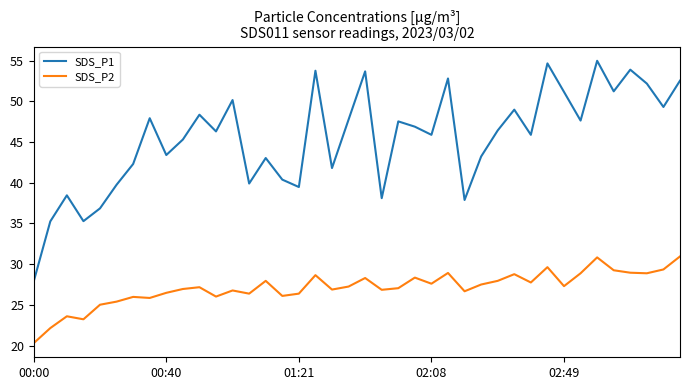

What is the highest value of the SDS_P1 series?

55.0